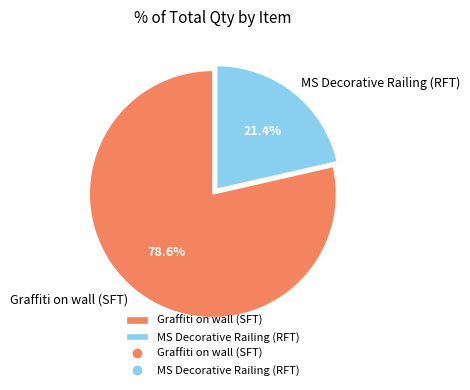

Is the sum of Graffiti on wall (SFT) and MS Decorative Railing (RFT) greater than half?

Yes